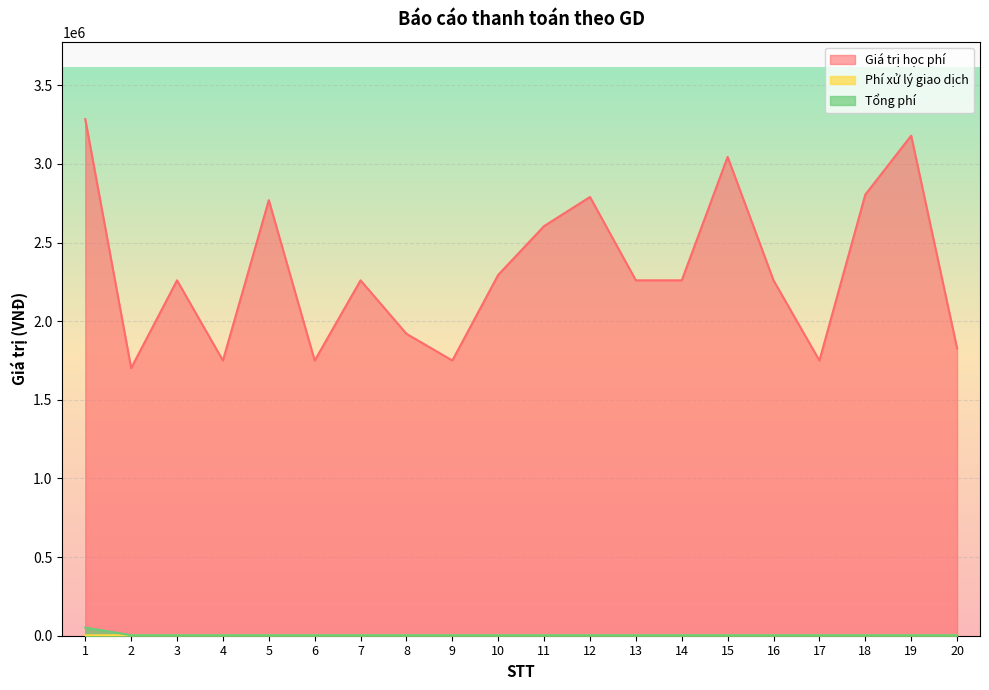

At which category is the sum across all series the highest?

1